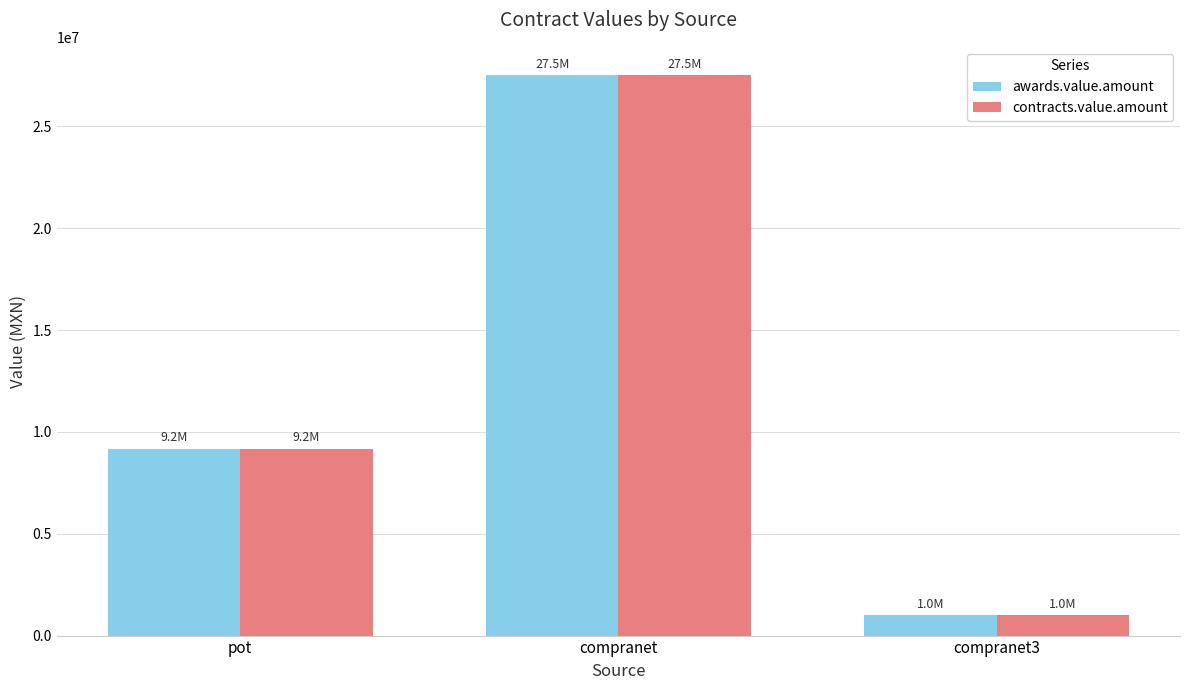

At which category is the sum across all series the highest?

compranet